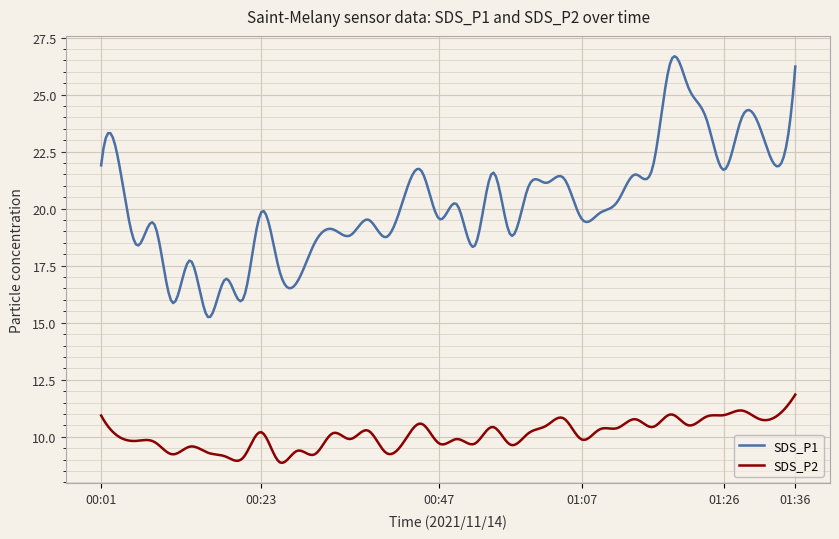

List the series in order of their peak value, lowest first.

SDS_P2, SDS_P1